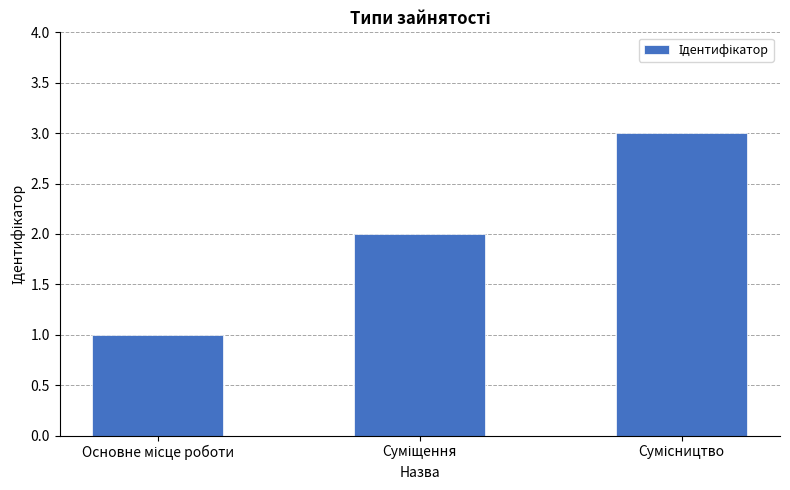

What is the greatest value displayed?

3